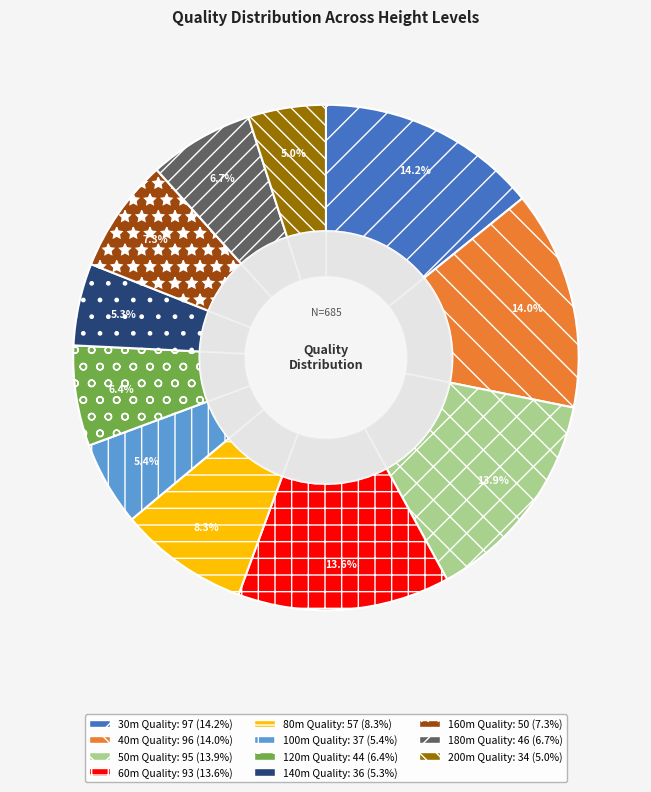

To the nearest percent, what portion does 120m Quality represent?

6%